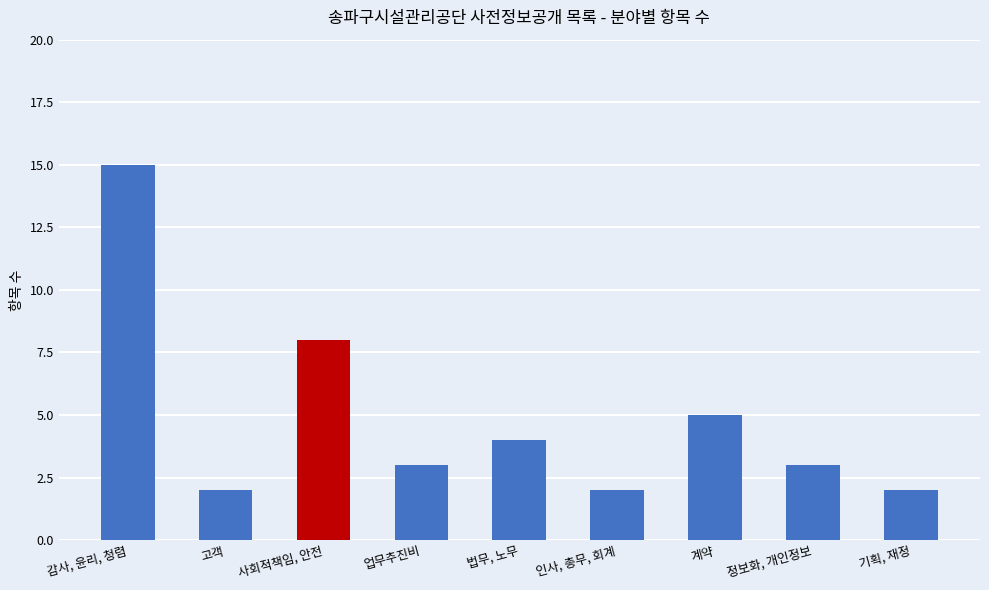

What is the average value?

5